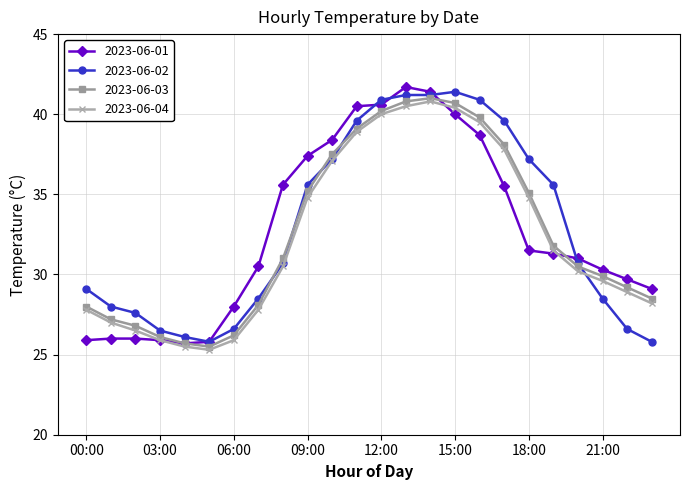

What is the difference between the maximum and minimum values in the 2023-06-02 series?

15.6